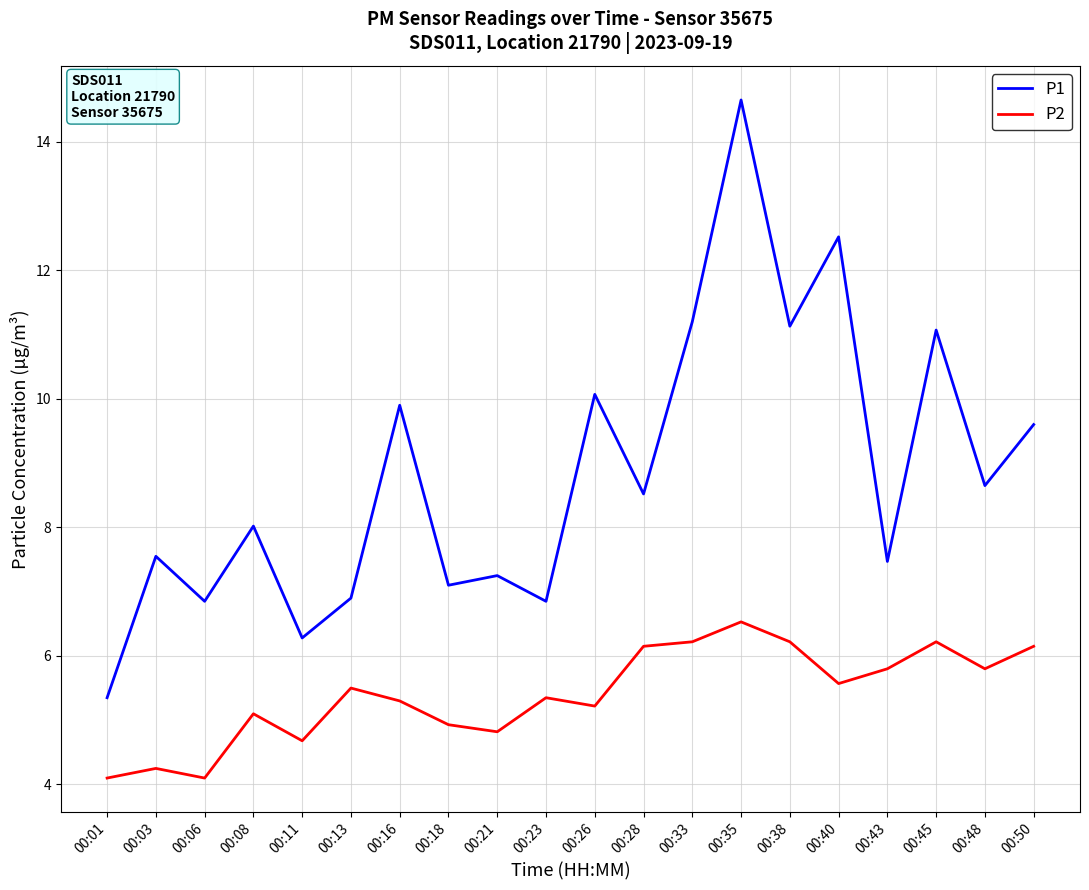

True or false: P1 and P2 intersect in this chart.

False